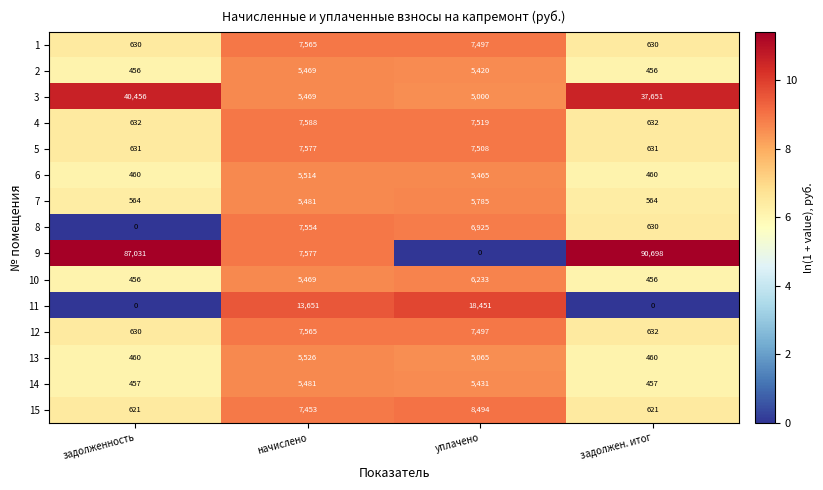

At which category is the sum across all series the highest?

задолжен. итог